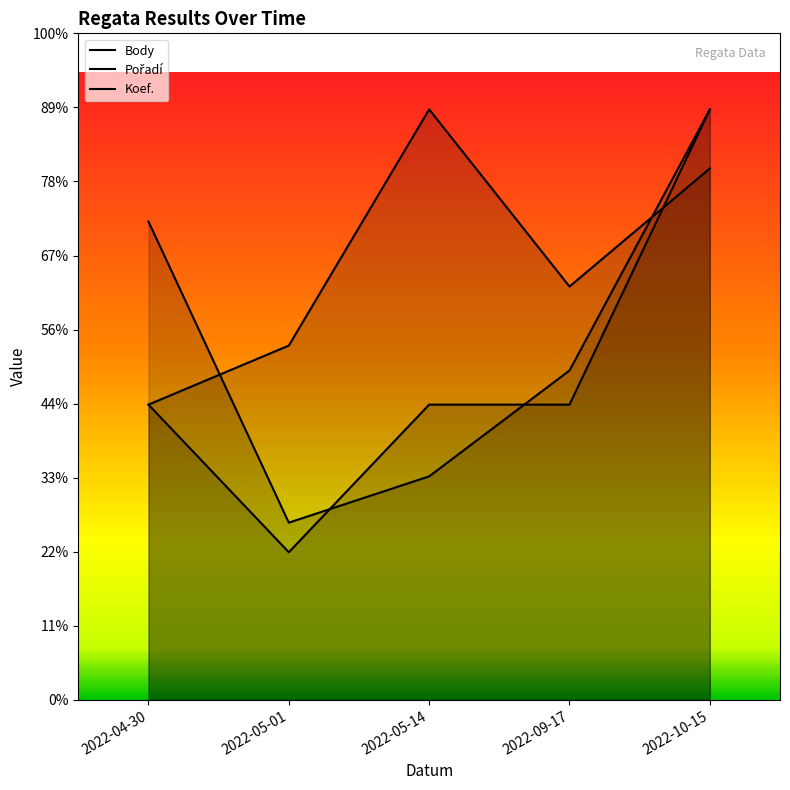

Does the chart have visible grid lines?

No